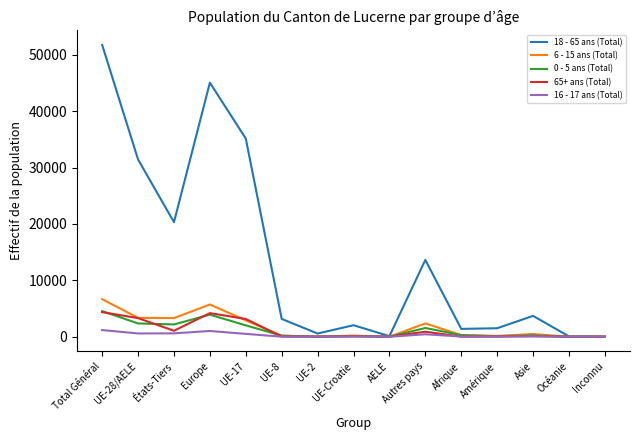

Which series has the largest range (max minus min)?

18 - 65 ans (Total)